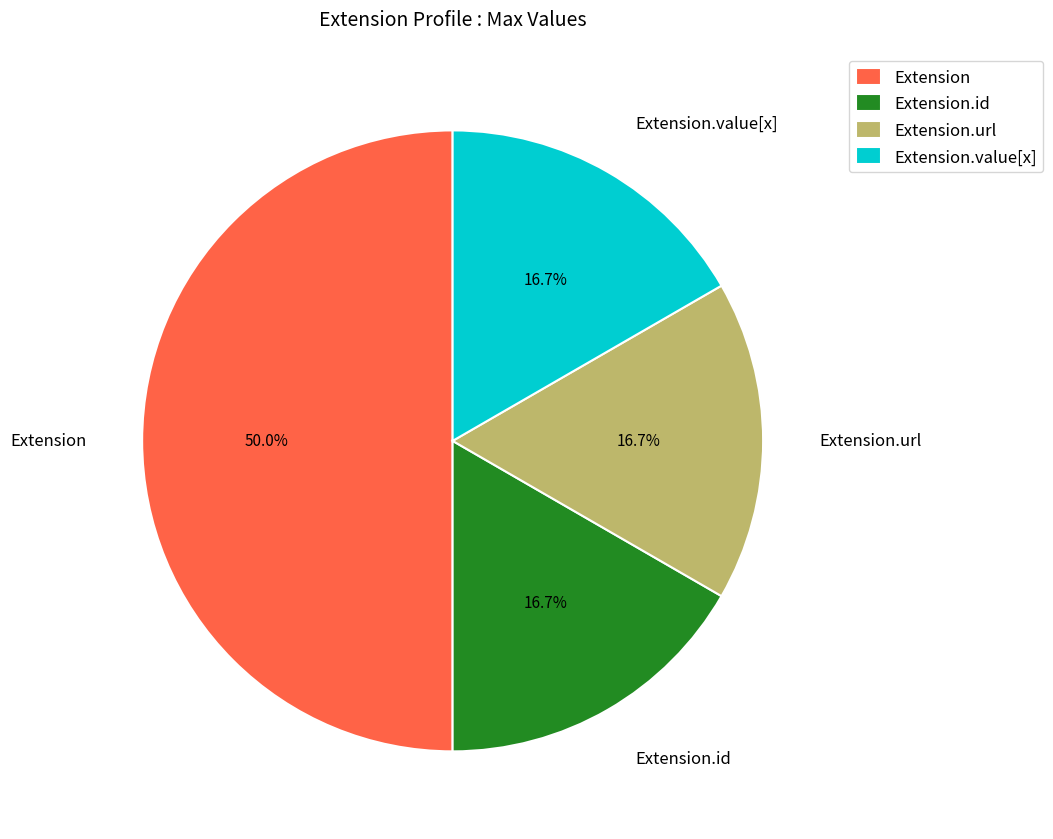

Approximately how many times larger is the value at Extension.url compared to Extension?

0.3